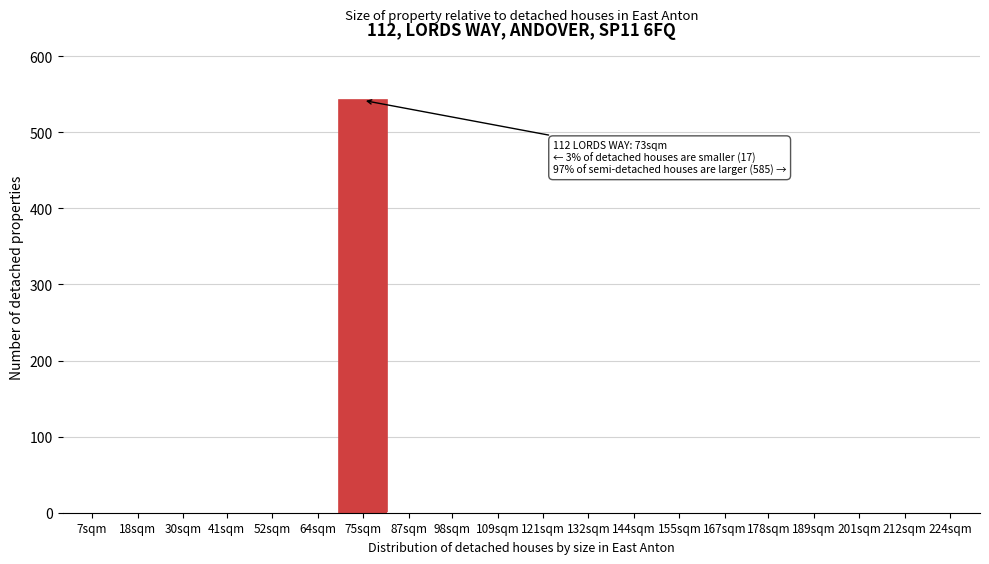

Reading left to right, transcribe all the data shown in this chart.

7sqm=0	18sqm=0	30sqm=0	41sqm=0	52sqm=0	64sqm=0	75sqm=542	87sqm=0	98sqm=0	109sqm=0	121sqm=0	132sqm=0	144sqm=0	155sqm=0	167sqm=0	178sqm=0	189sqm=0	201sqm=0	212sqm=0	224sqm=0